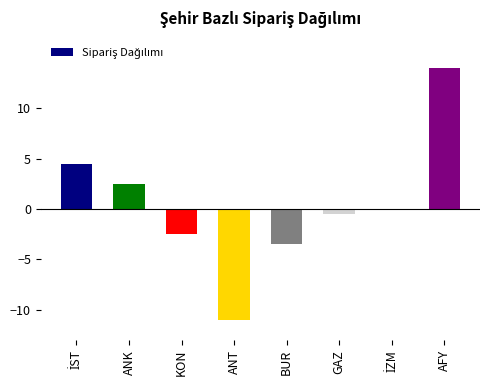

Which label corresponds to the largest value in the chart?

AFY